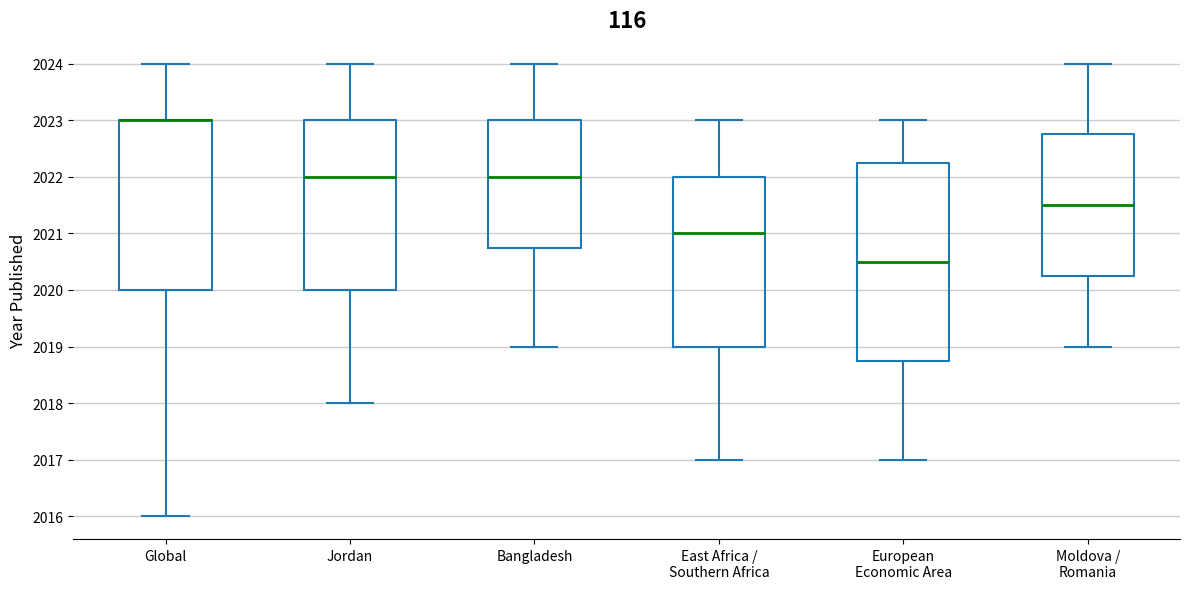

Comparing the boxes themselves (not the whiskers), which one is the tallest?

European Economic Area